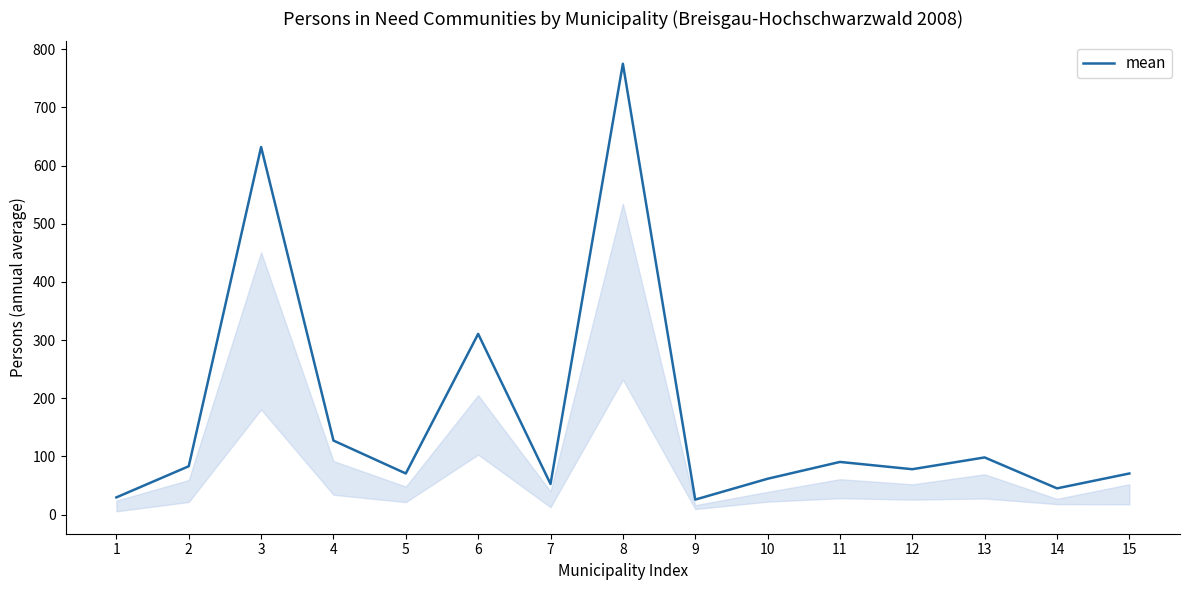

Reading left to right, list all the values displayed in this chart.

1=29.7	2=83.2	3=631.8	4=127.3	5=70.8	6=310.7	7=52.7	8=775.0	9=25.8	10=61.7	11=90.6	12=78.1	13=98.3	14=45.2	15=70.8